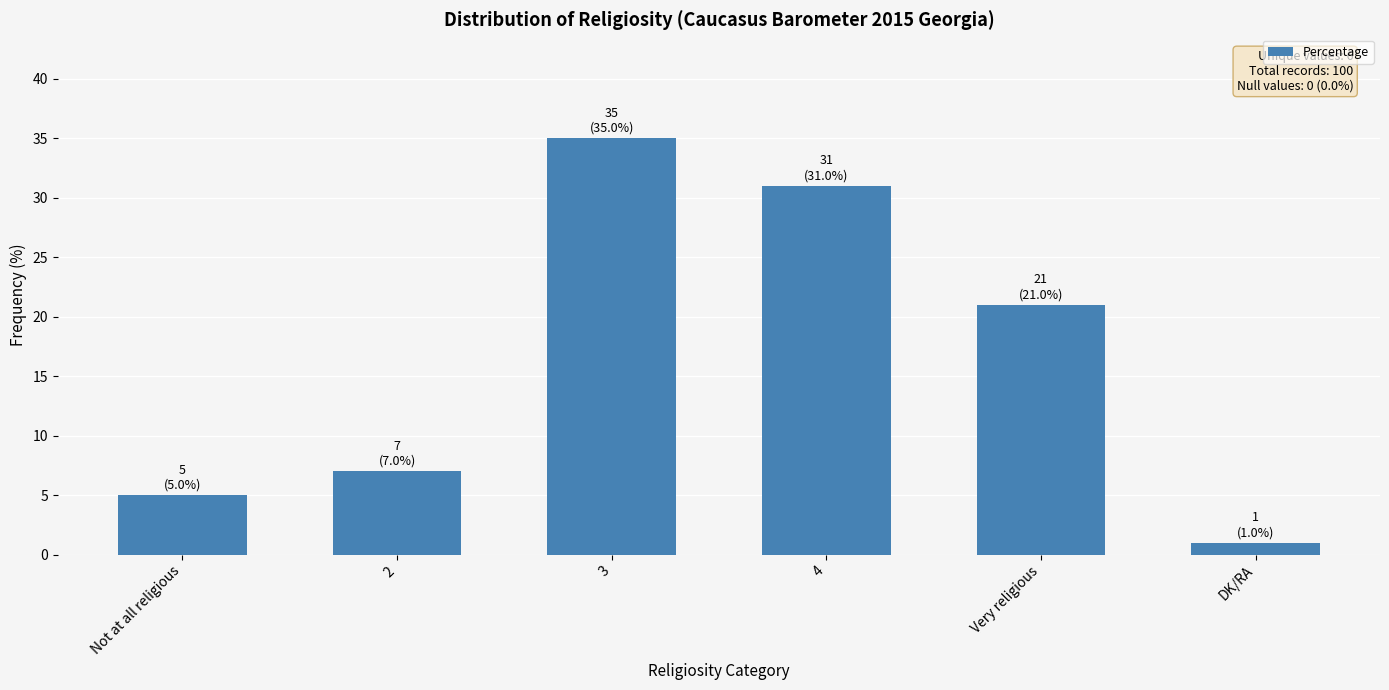

How many distinct data groups are displayed?

1